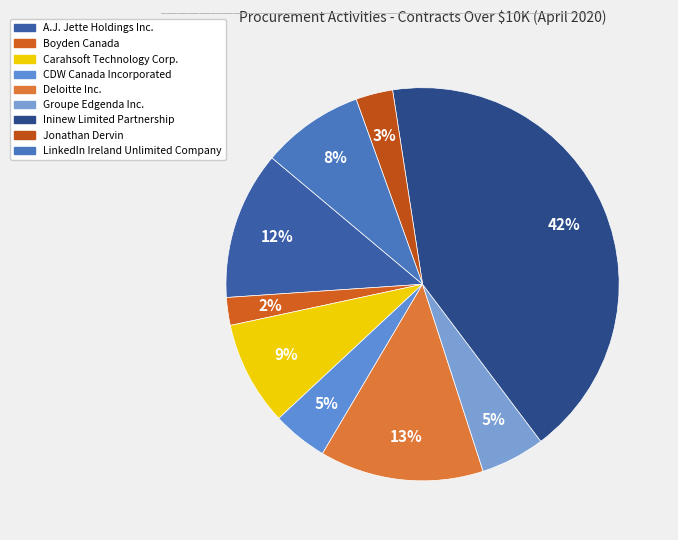

Which category has the biggest portion of the pie?

Ininew Limited Partnership